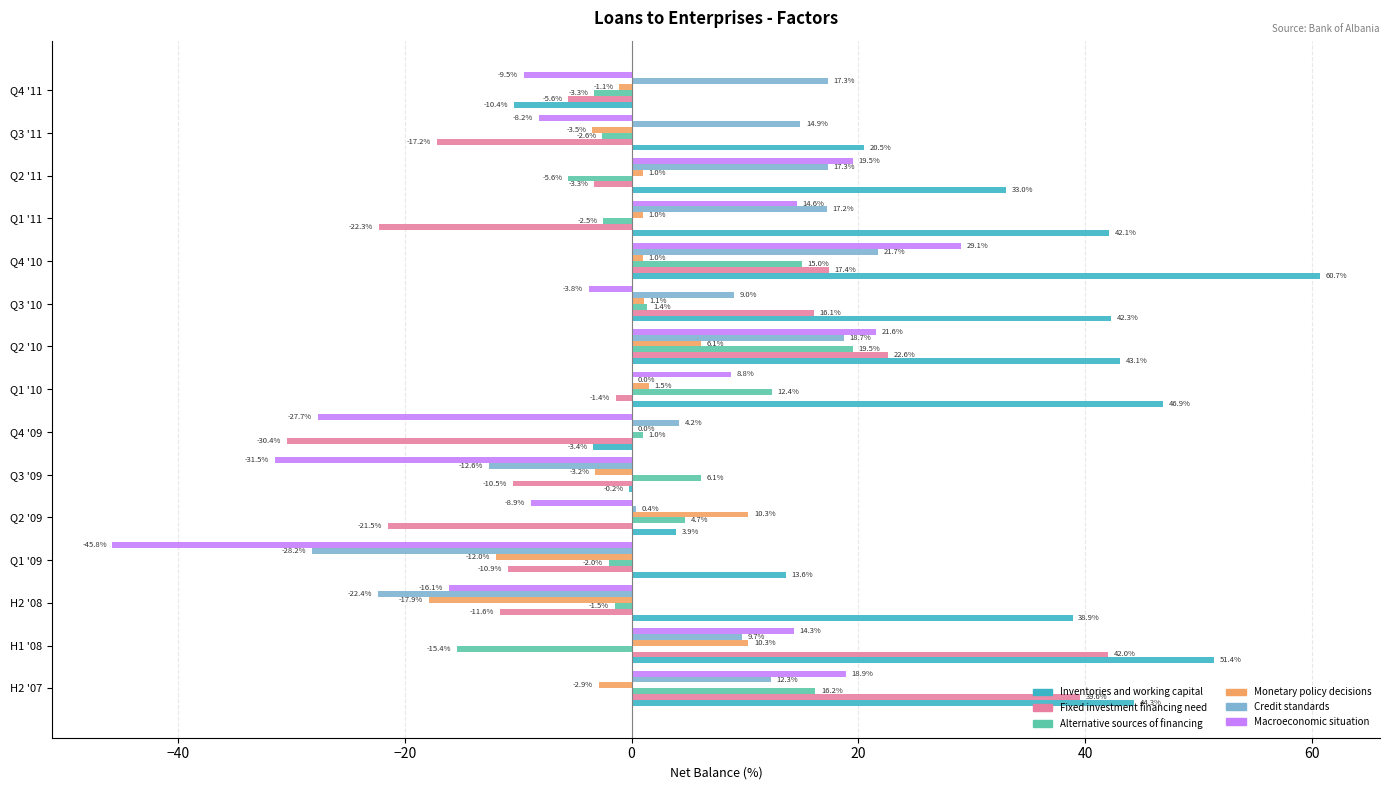

What is the approximate value of Credit standards at Q3 '09?

-12.6